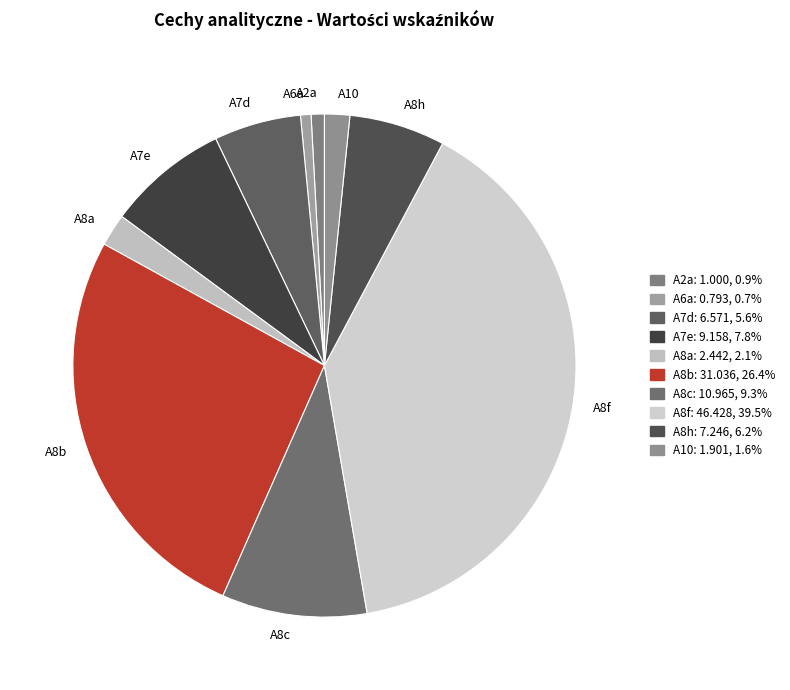

Is there any slice that represents more than half of the pie?

No